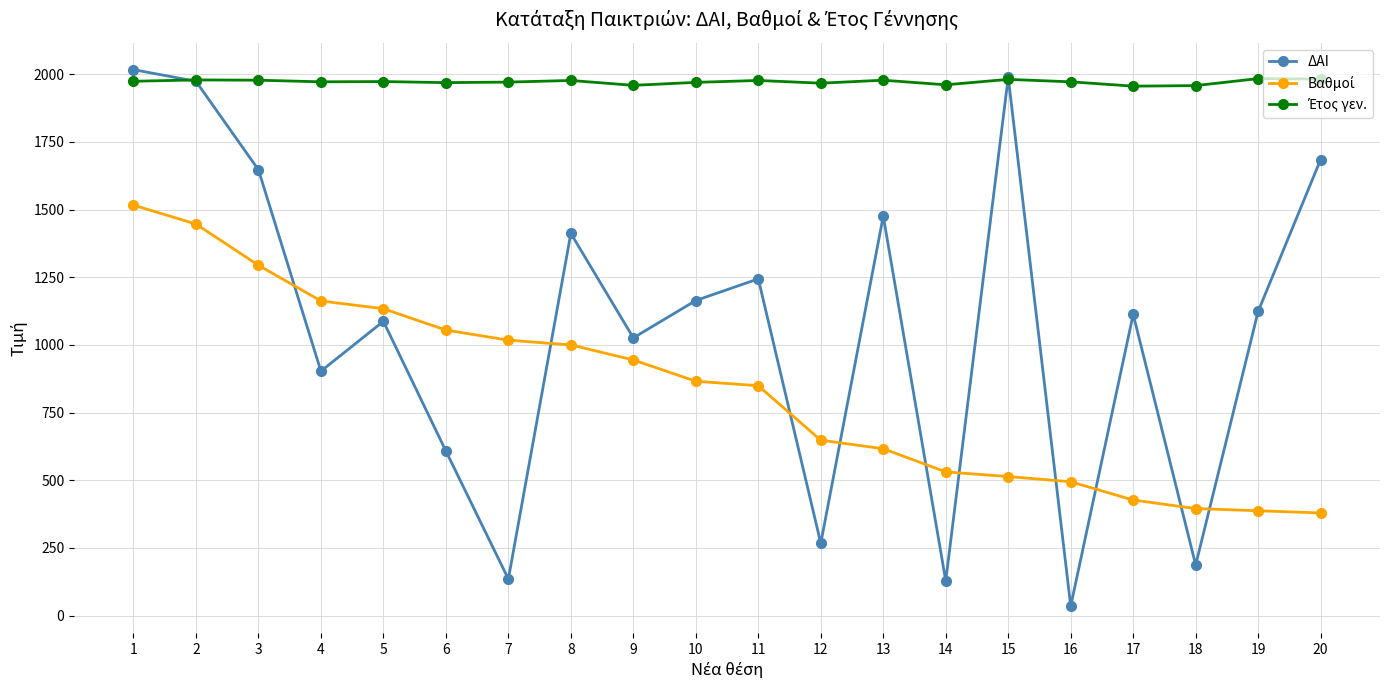

What is the value of the ΔΑΙ point at the 13th from the left?

1476.0